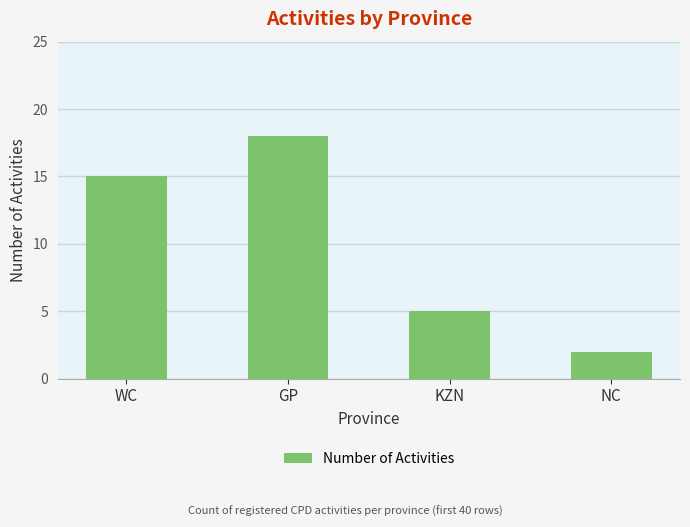

What is the difference between the maximum and minimum values?

16